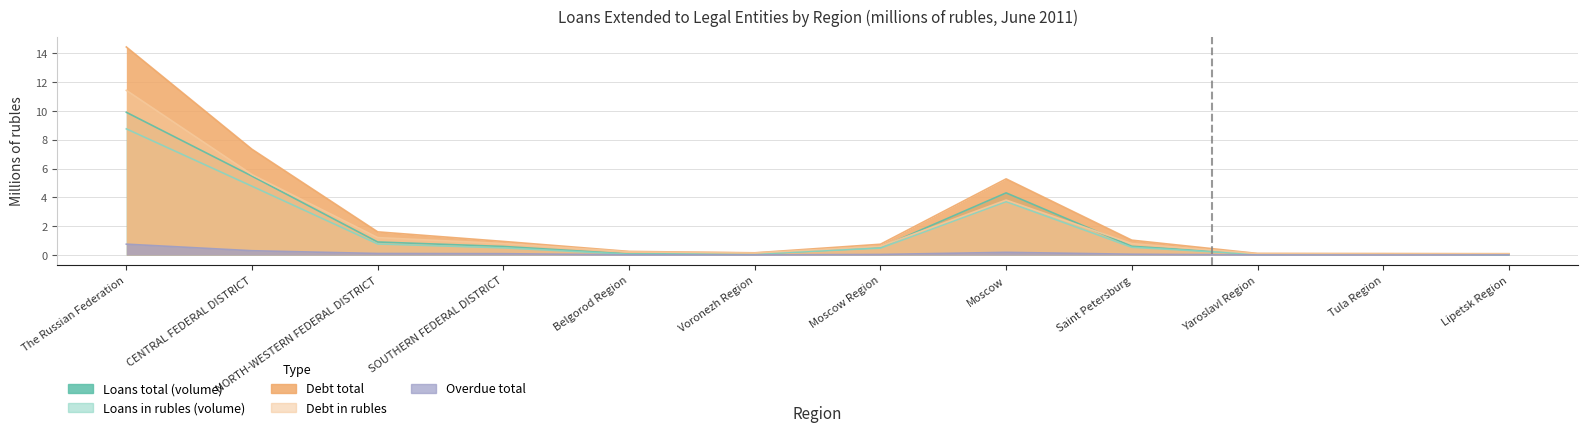

How many categories are shown in the chart?

12